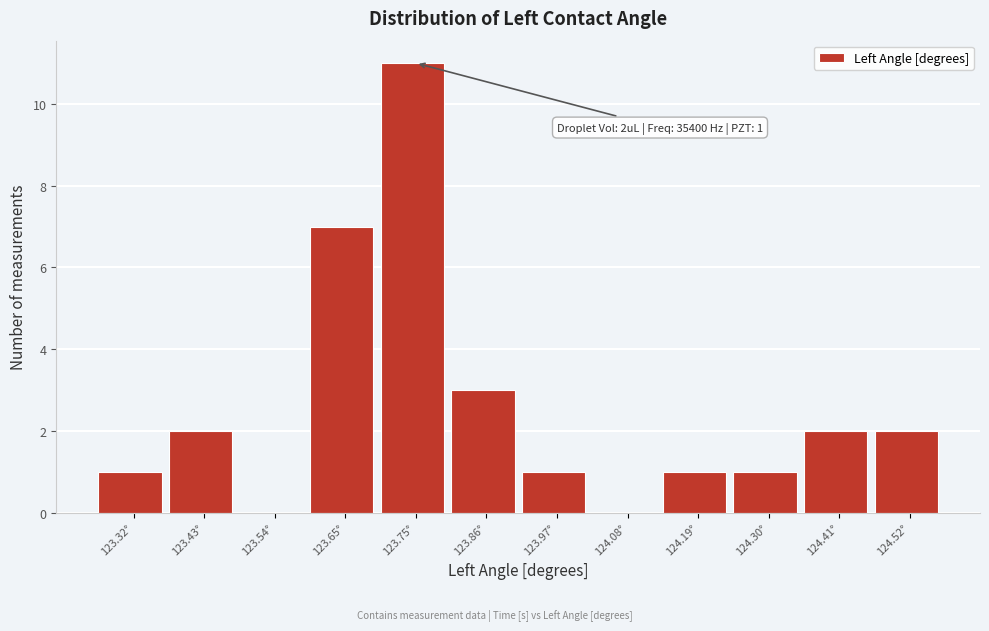

Reading left to right, extract all data points from this chart.

123.32°=1	123.43°=2	123.54°=0	123.65°=7	123.75°=11	123.86°=3	123.97°=1	124.08°=0	124.19°=1	124.30°=1	124.41°=2	124.52°=2